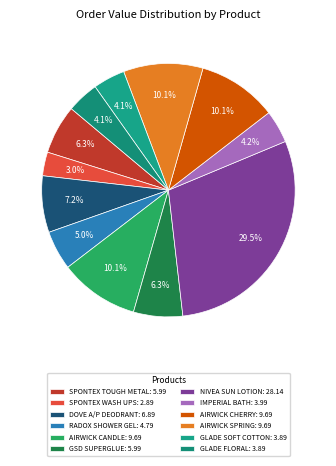

Which has a higher value, SPONTEX TOUGH METAL or GLADE SOFT COTTON?

SPONTEX TOUGH METAL